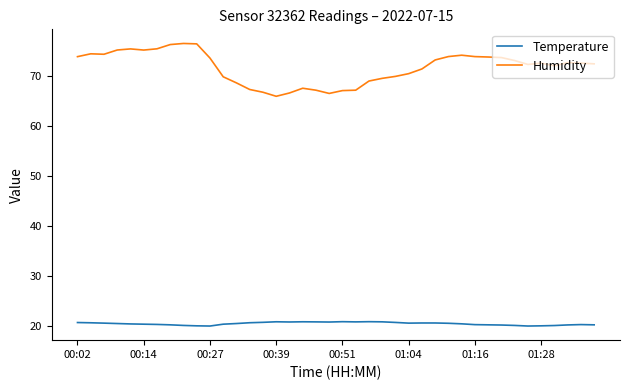

Which series has the largest total across all categories?

Humidity